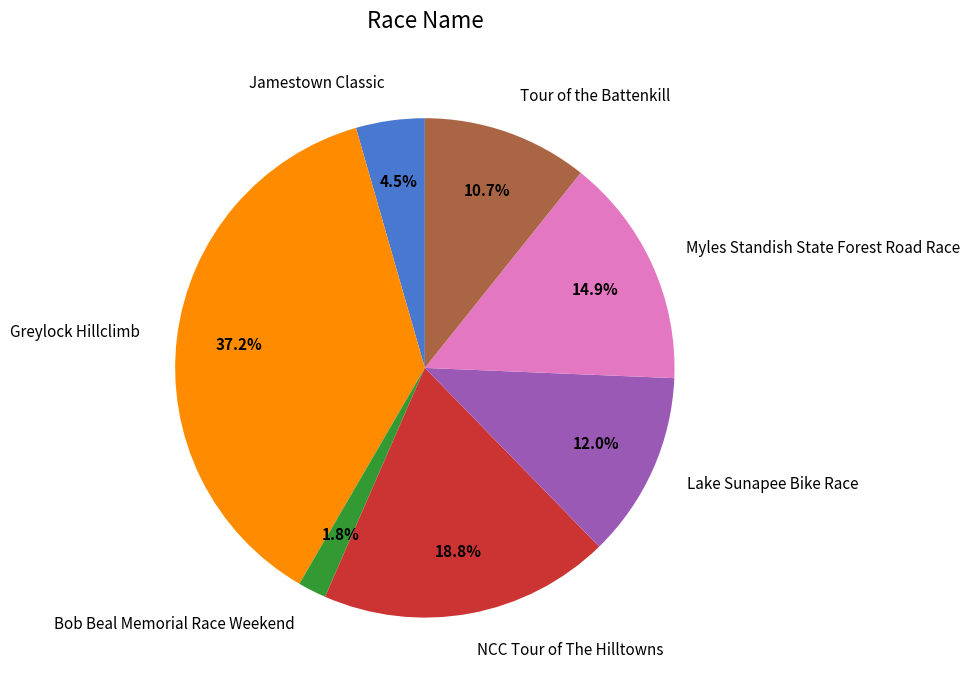

How much of the chart is everything except Greylock Hillclimb?

62.8%